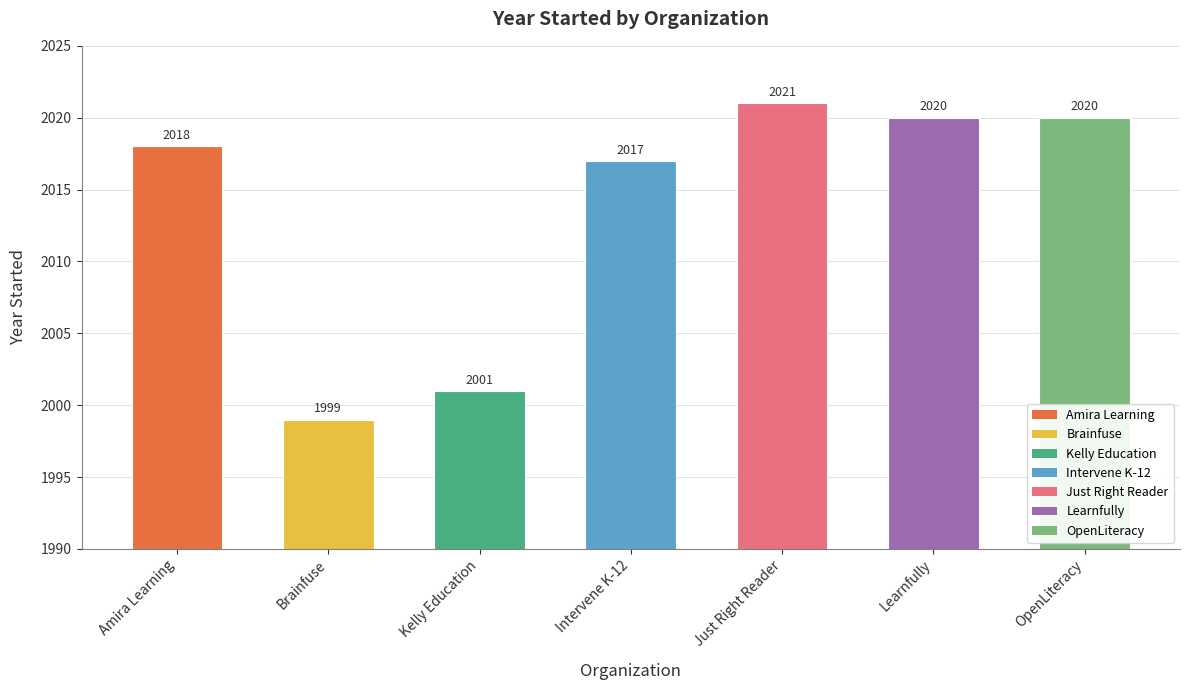

What is the value of the 1st bar from the left?

2018